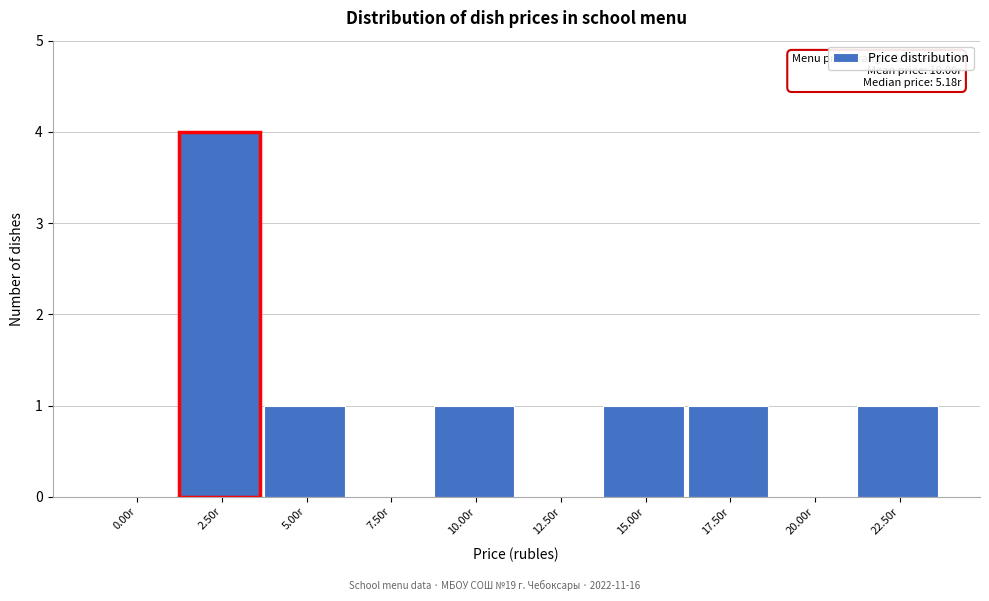

Reading left to right, list all the values displayed in this chart.

0.00r=0	2.50r=4	5.00r=1	7.50r=0	10.00r=1	12.50r=0	15.00r=1	17.50r=1	20.00r=0	22.50r=1